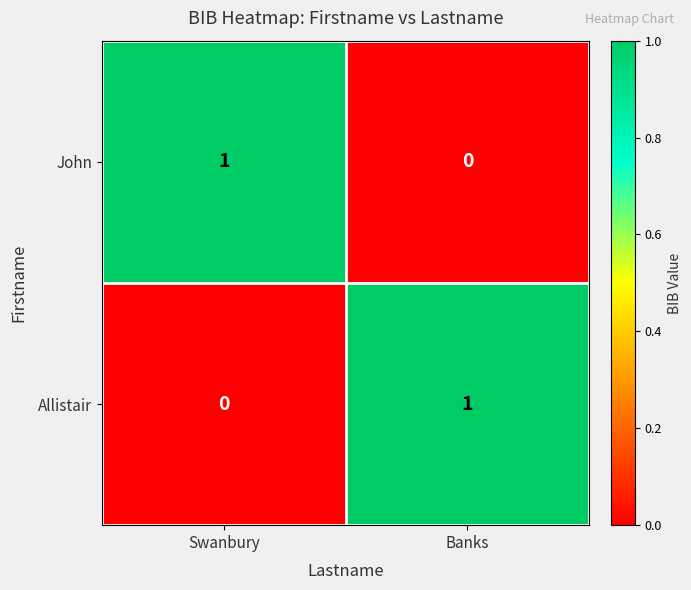

At which label is John closest to 0?

Banks